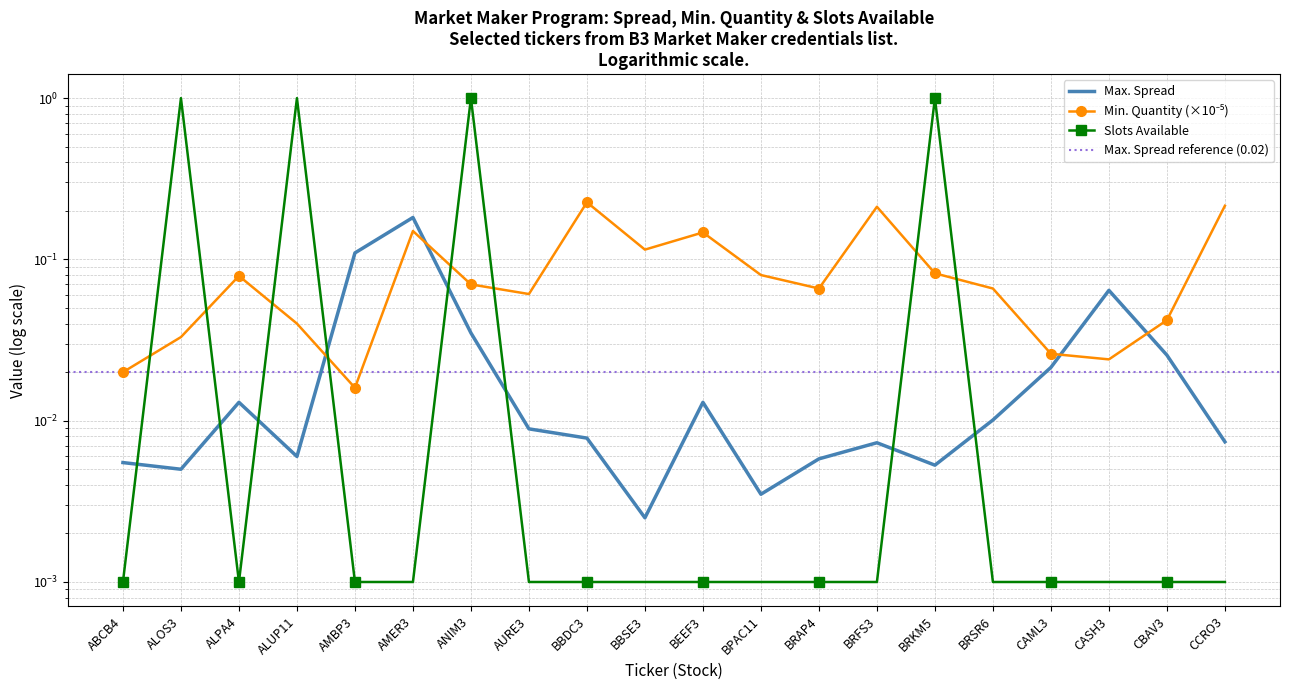

The Slots Available series shows 0.0 at BRSR6. True or false?

False